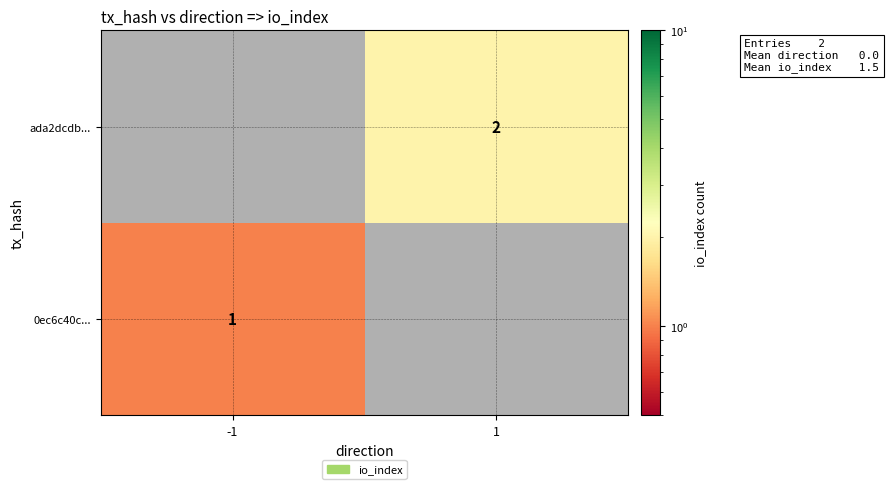

The value of ada2dcdb... at 1 is 2. True or false?

True